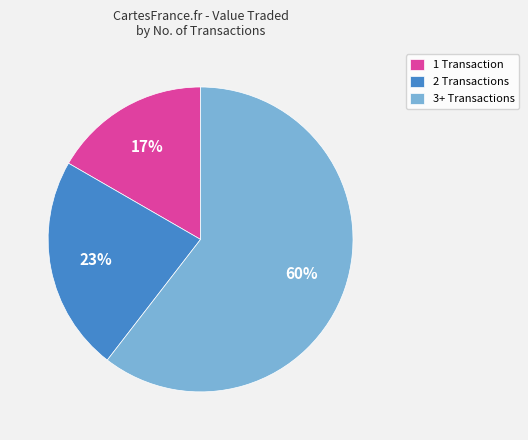

Which category accounts for the majority?

3+ Transactions